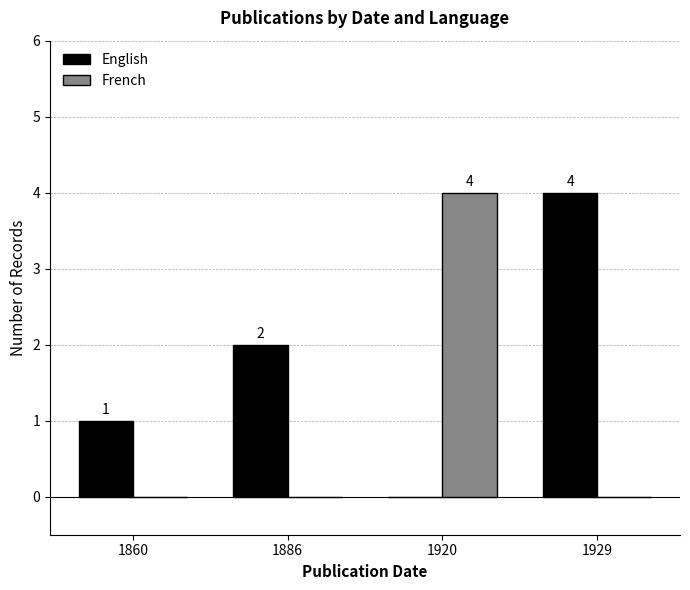

How many values in French are above zero?

1